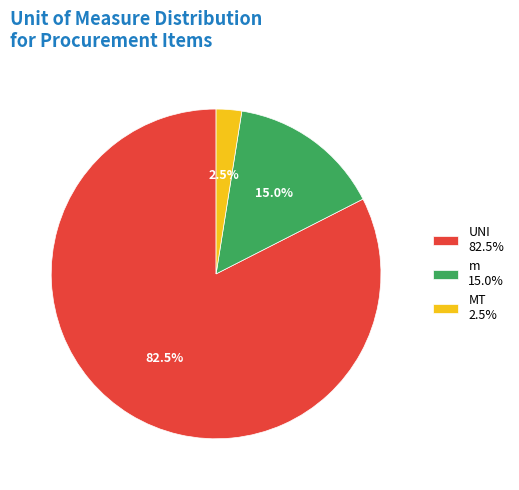

What percentage is the m slice, to the nearest percent?

15%